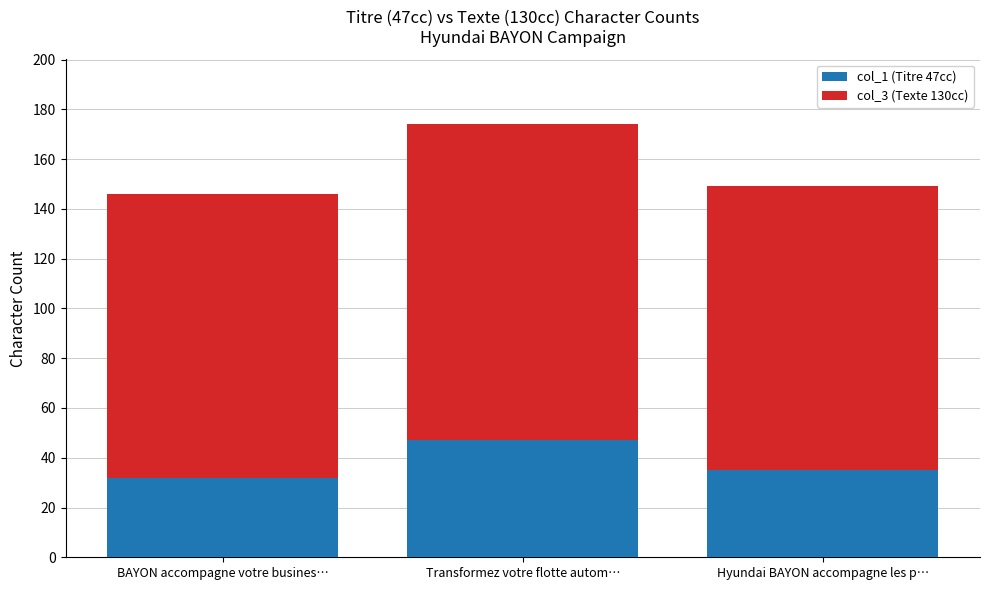

What are all the series names shown in the legend?

col_1 (Titre 47cc), col_3 (Texte 130cc)